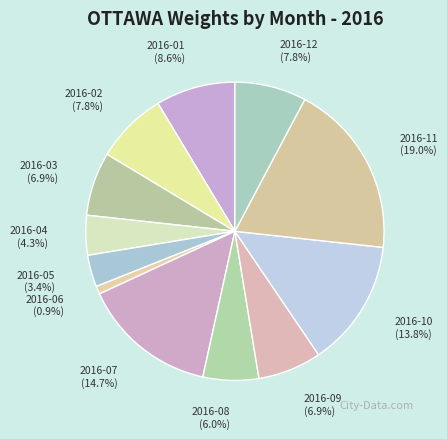

To the nearest percent, what is the difference between the largest and smallest slice percentages?

18%